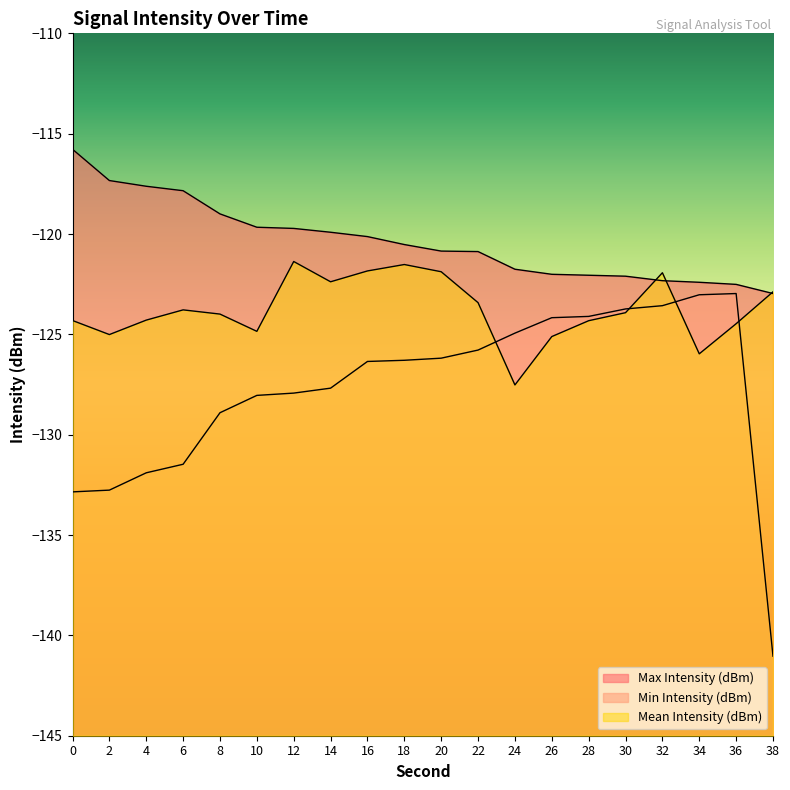

True or false: Min Intensity (dBm) and Max Intensity (dBm) cross at least once.

False